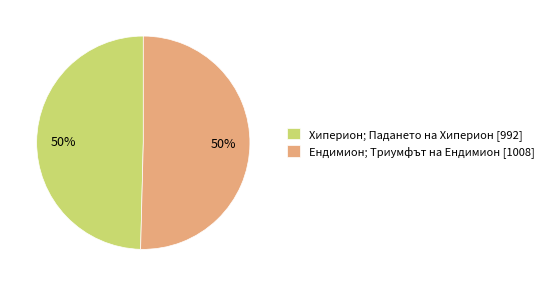

How many segments does this pie chart have?

2